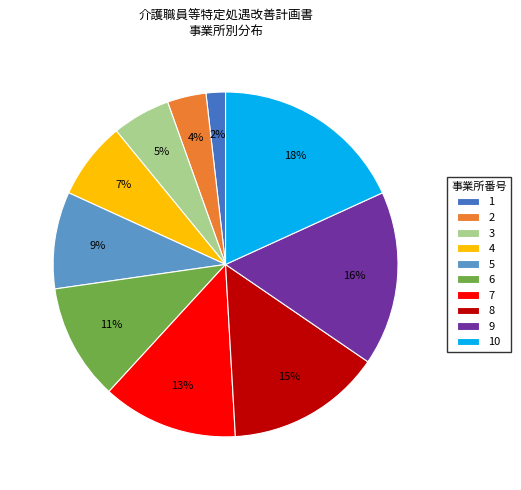

Which category has the biggest portion of the pie?

10